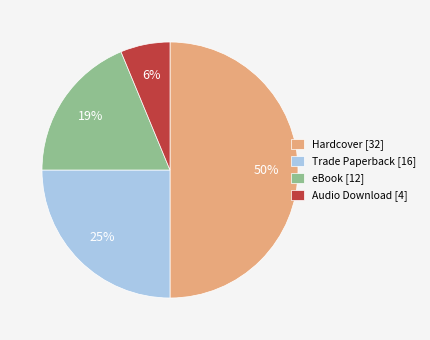

To the nearest percent, what is the difference between the Trade Paperback and eBook slice percentages?

6%